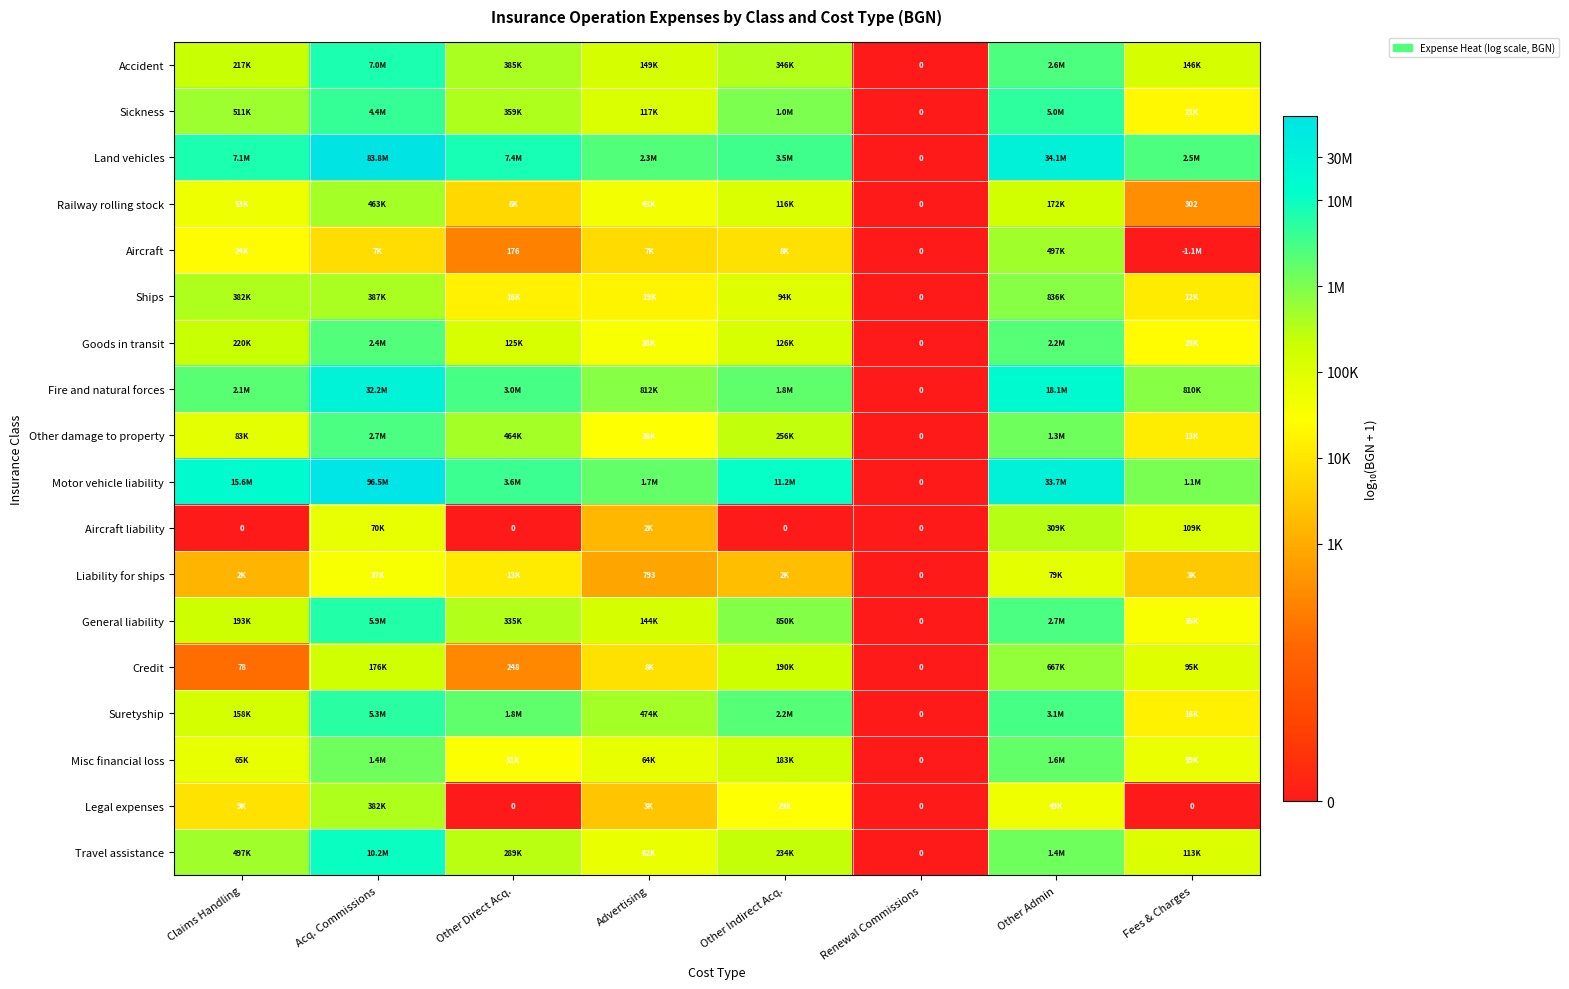

At which category is the sum across all series the highest?

Acq. Commissions